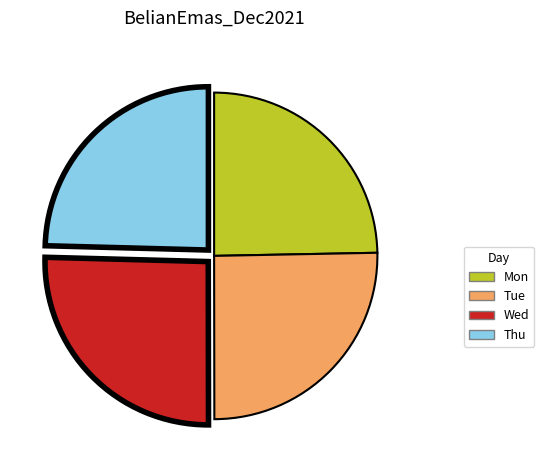

Count the number of slices in the pie.

4